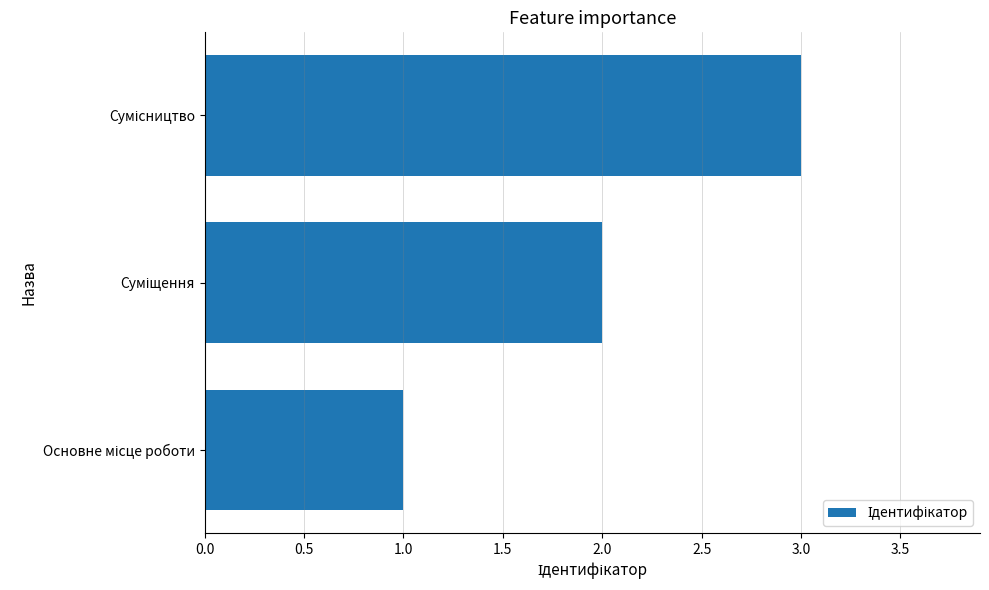

How many series are shown in this chart?

1